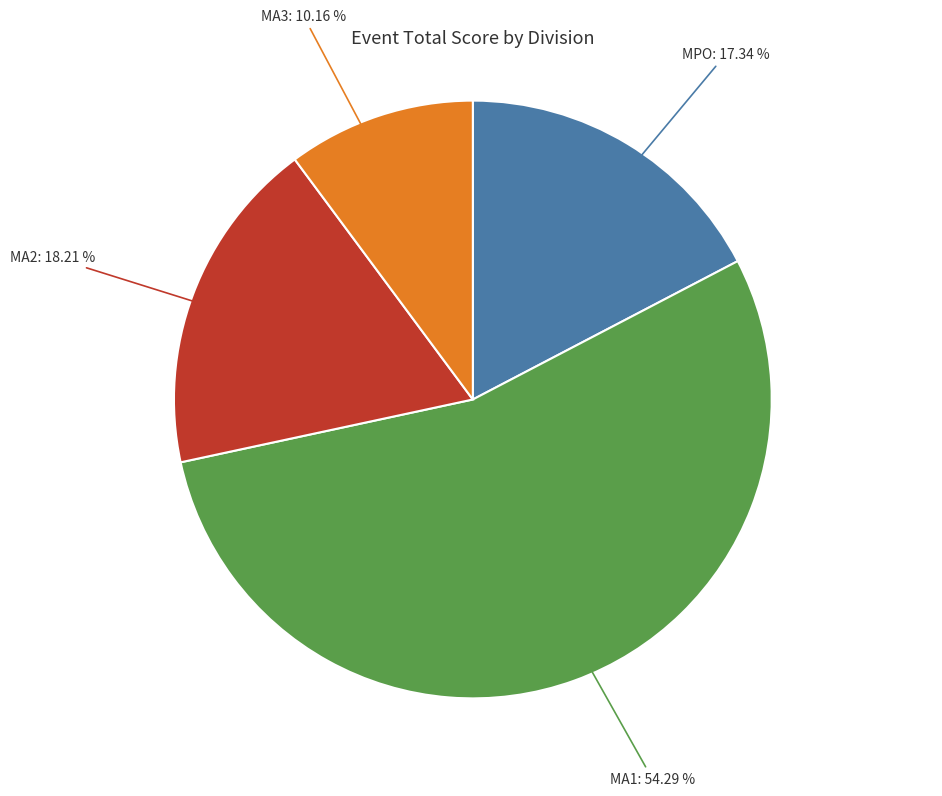

How many segments does this pie chart have?

4